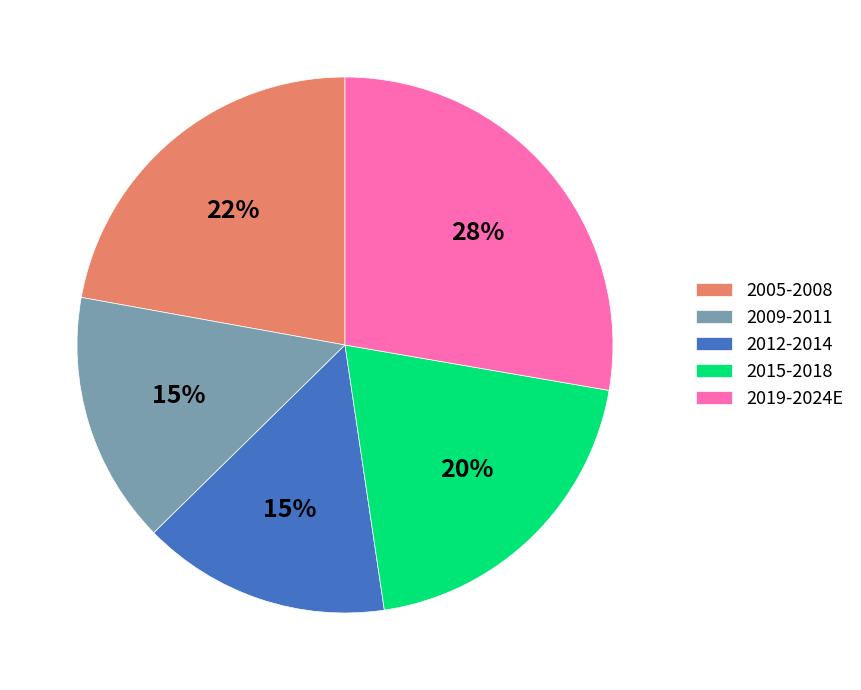

Which slice is the largest?

2019-2024E